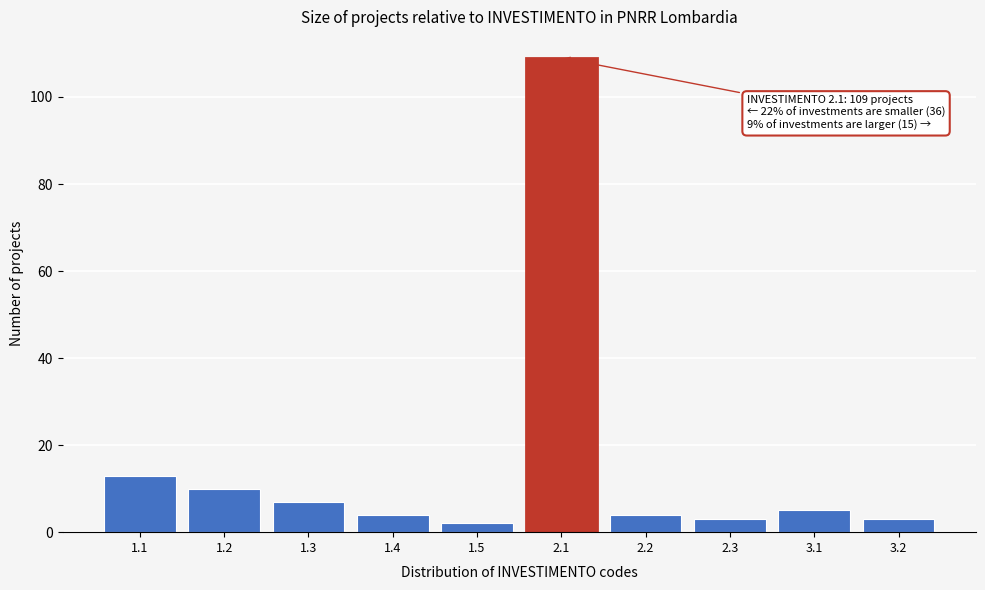

Reading left to right, what are all the values shown in this chart?

1.1=13	1.2=10	1.3=7	1.4=4	1.5=2	2.1=109	2.2=4	2.3=3	3.1=5	3.2=3